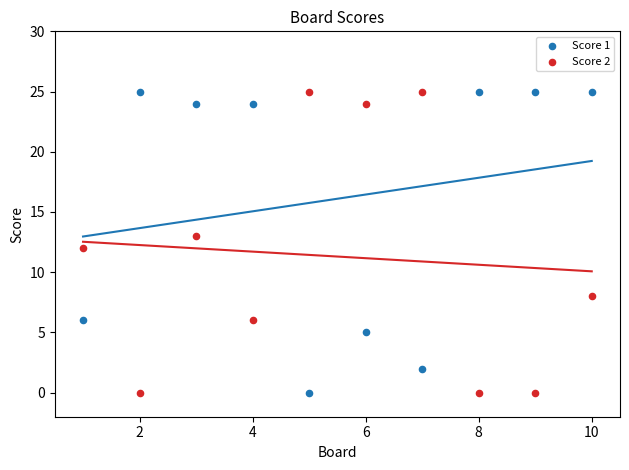

Across all data points, what is the range of X values (max minus min)?

9